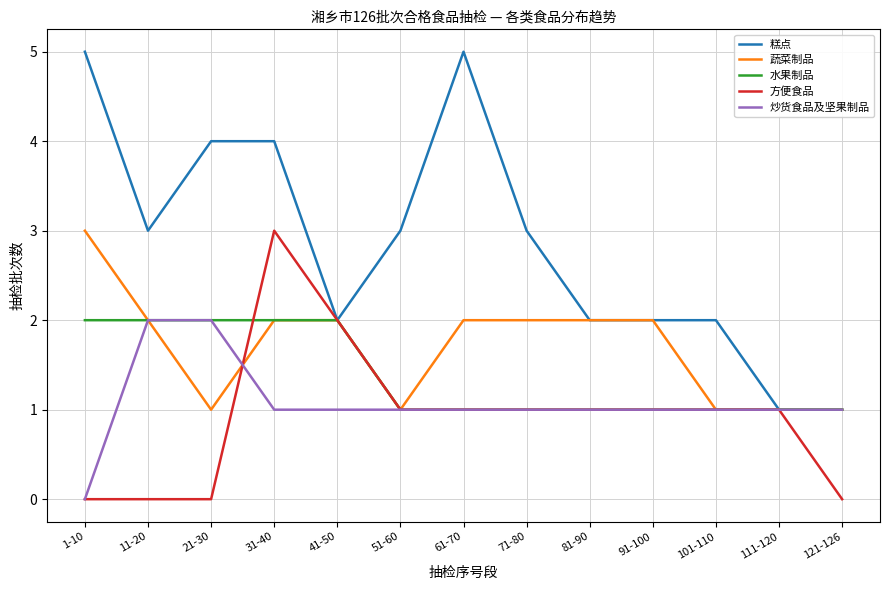

What is the difference between the maximum and second lowest values in the 炒货食品及坚果制品 series?

1